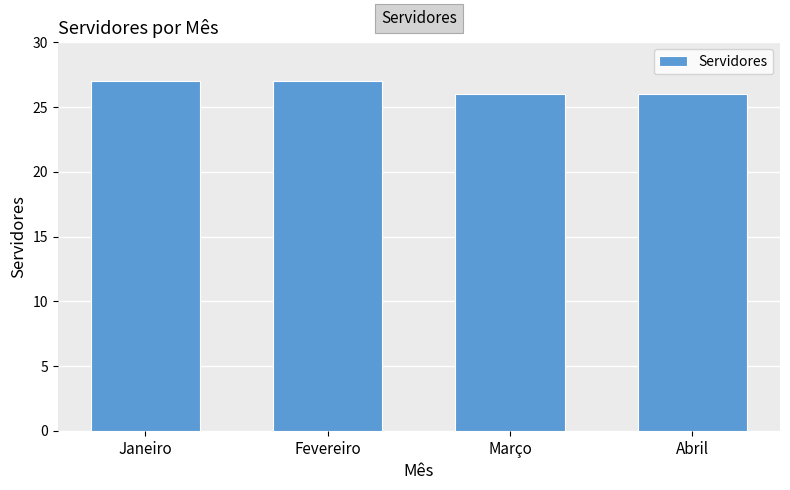

Reading left to right, what are all the values shown in this chart?

27	27	26	26